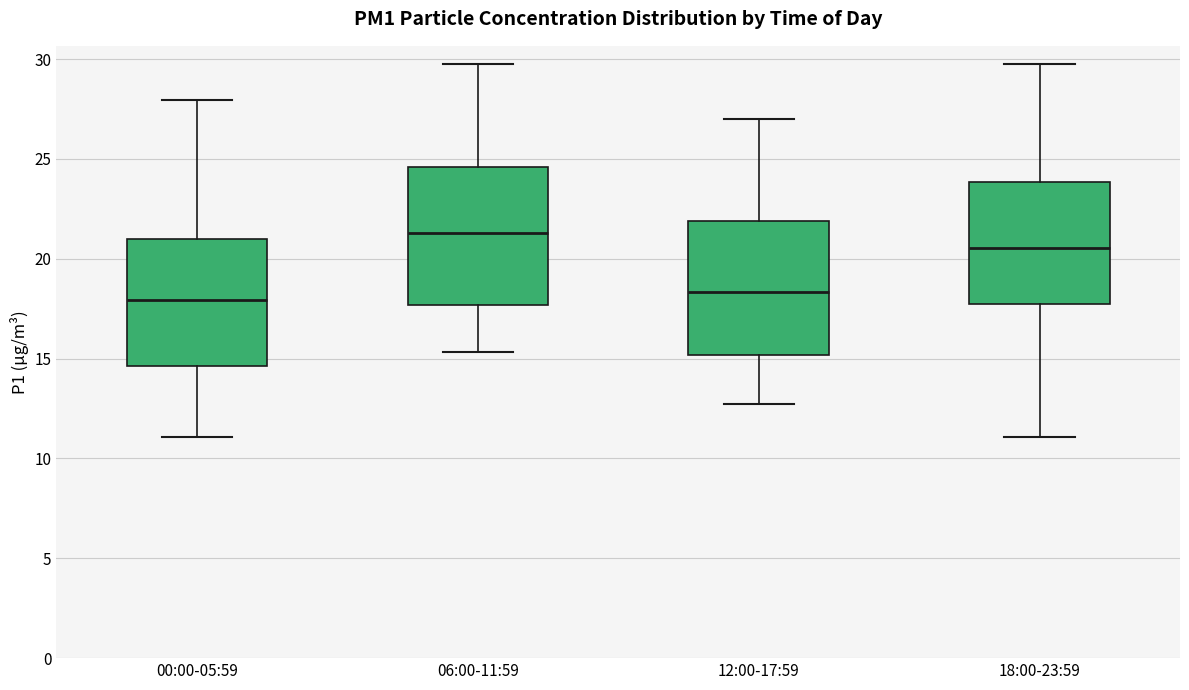

Where does the lower whisker of the box for 18:00-23:59 end on the y-axis? The values are not printed on the chart, so give them approximately, as read against the axis.

11.0